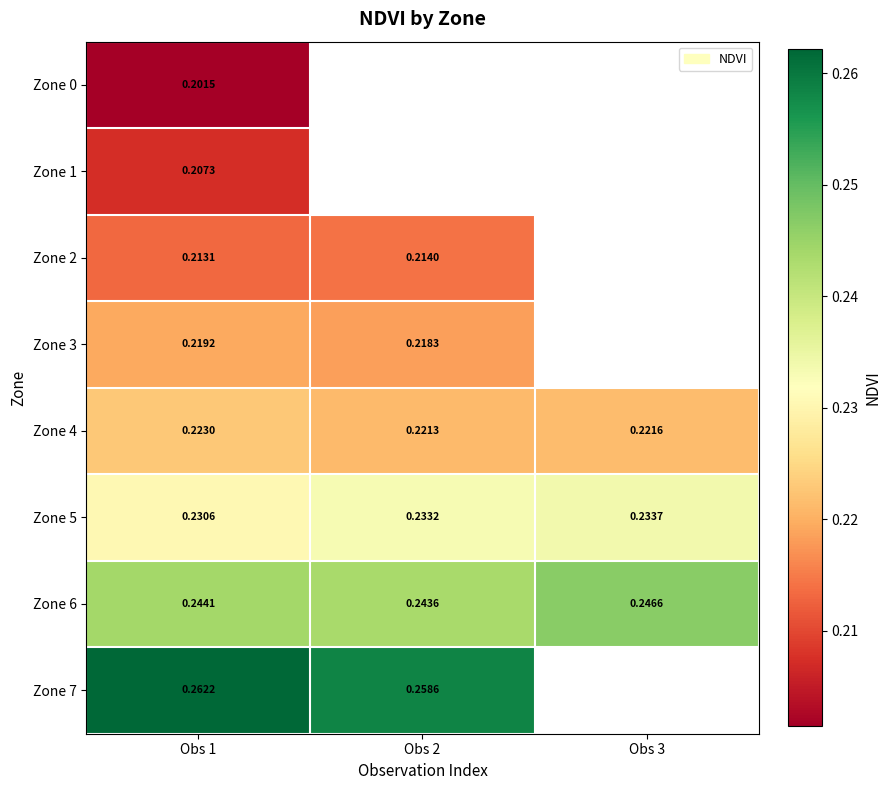

Between Obs 2 and Obs 3, which is larger?

Obs 3